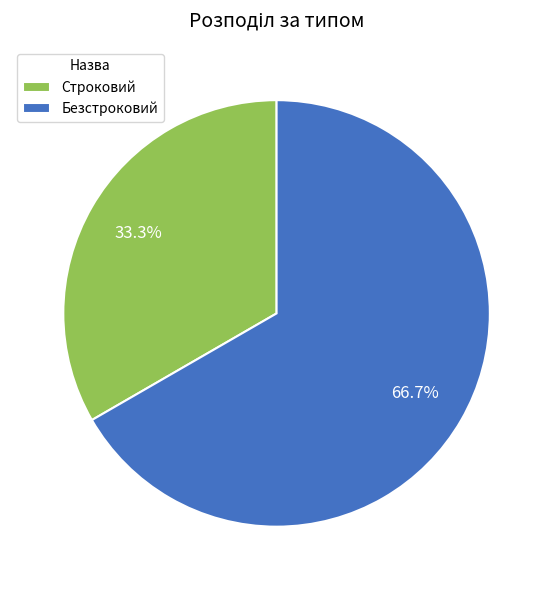

Does Безстроковий account for over 50% of the chart?

Yes